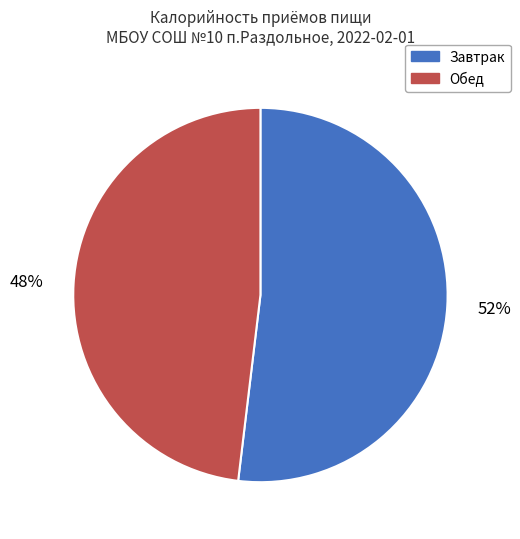

Is it true that Завтрак is 52% of the pie?

True